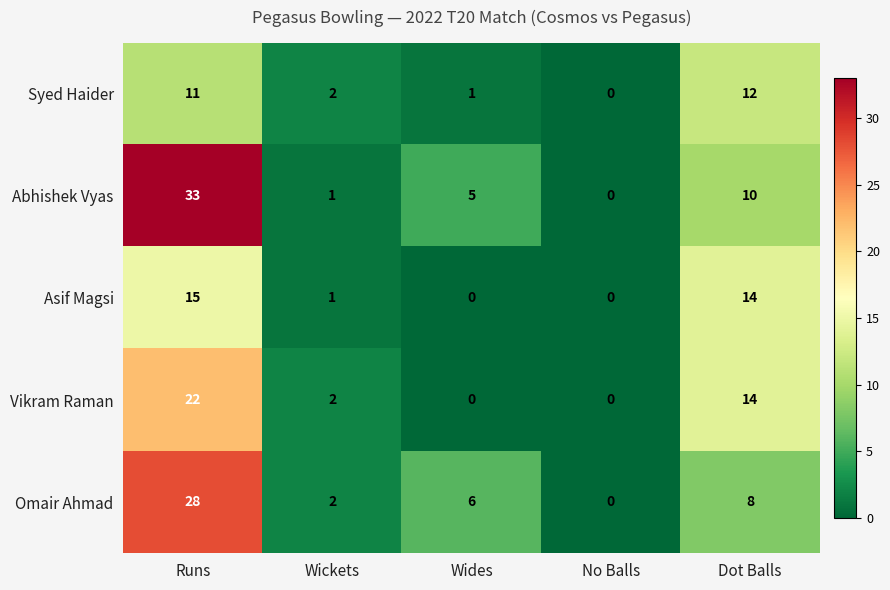

Rank the series at Runs from lowest to highest value.

Syed Haider, Asif Magsi, Vikram Raman, Omair Ahmad, Abhishek Vyas